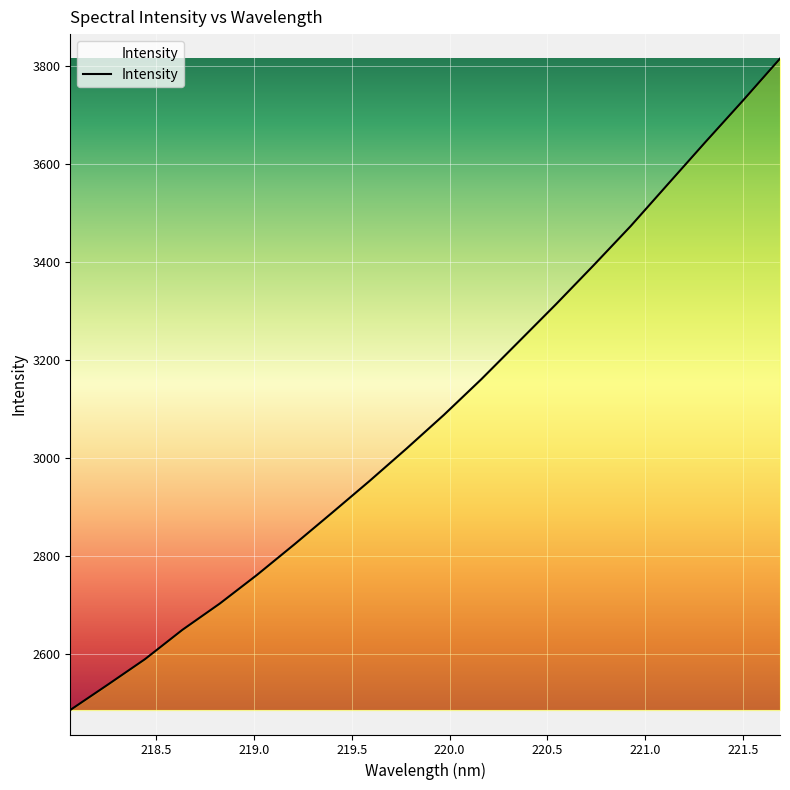

What is the difference between the maximum and minimum values?

1328.7